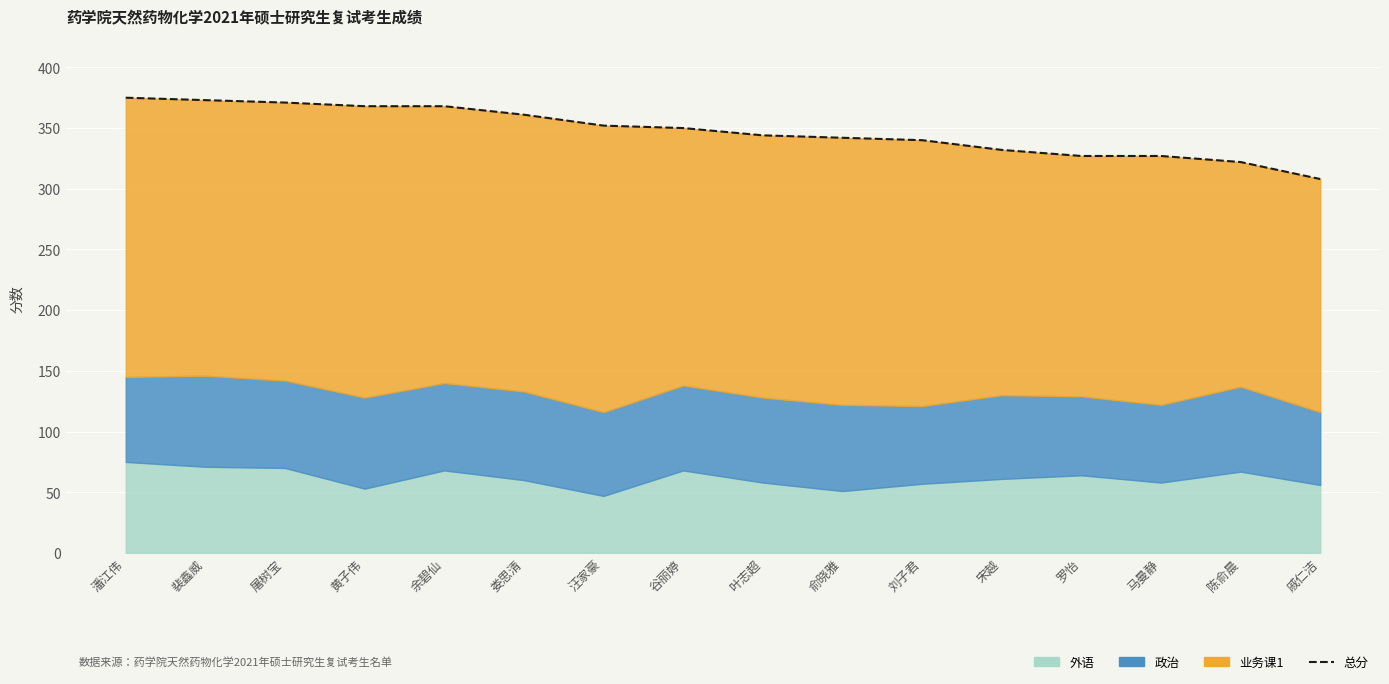

Approximately how many times larger is the value at 汪家豪 compared to 宋越?

1.1